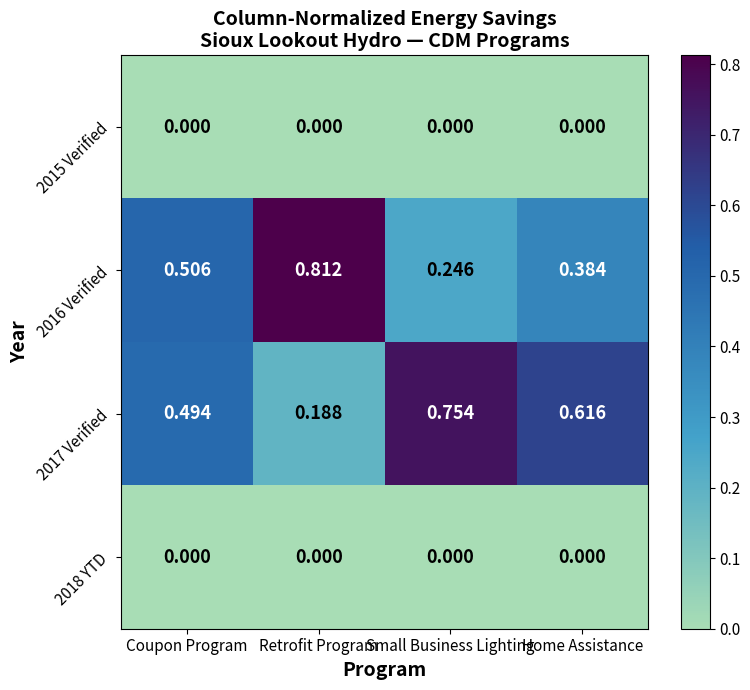

Which category has the highest value in the 2017 Verified series?

Small Business Lighting